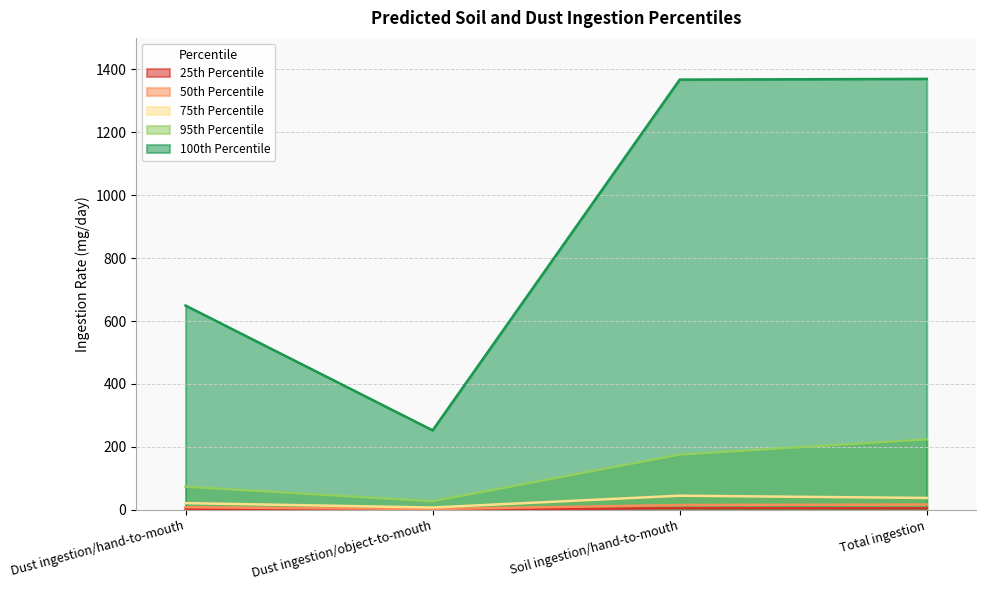

At which category is the sum across all series the highest?

Total ingestion